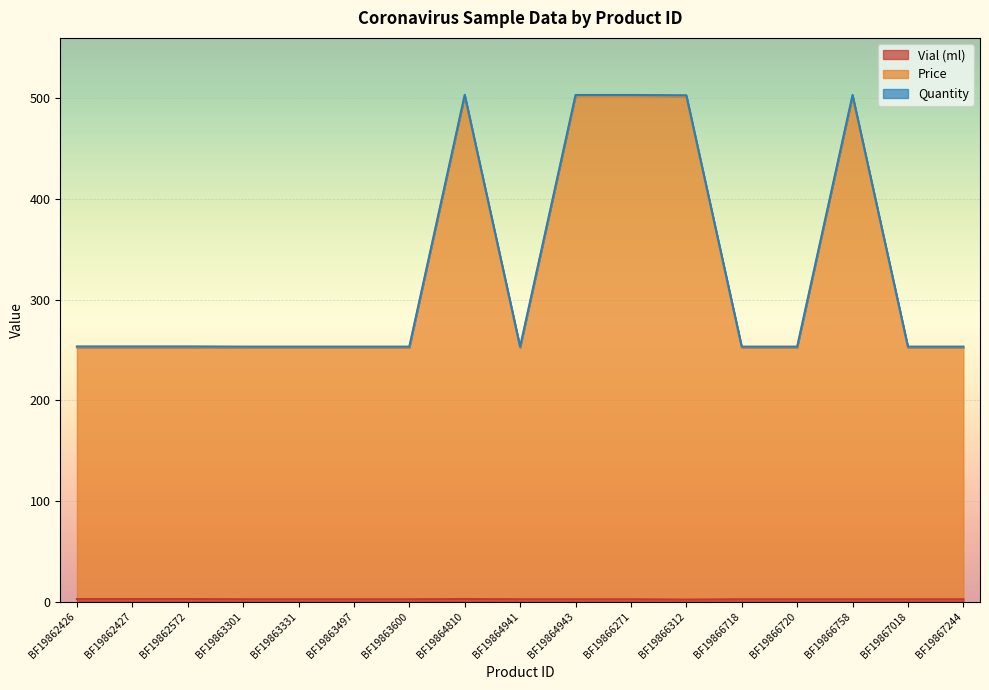

Does the chart display data point markers on the line(s)?

No